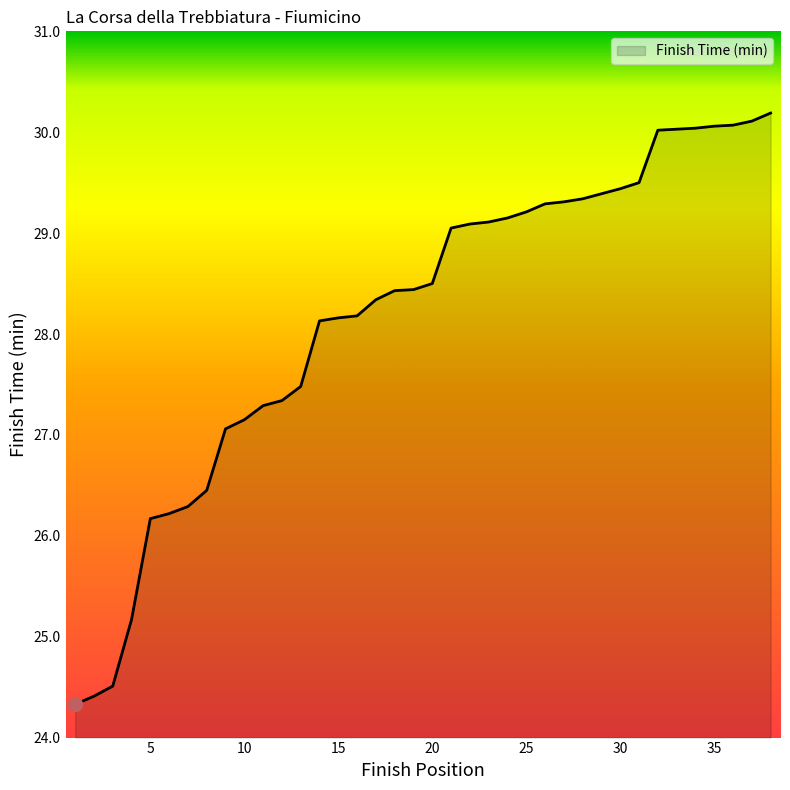

What is the maximum value shown in the chart?

30.2